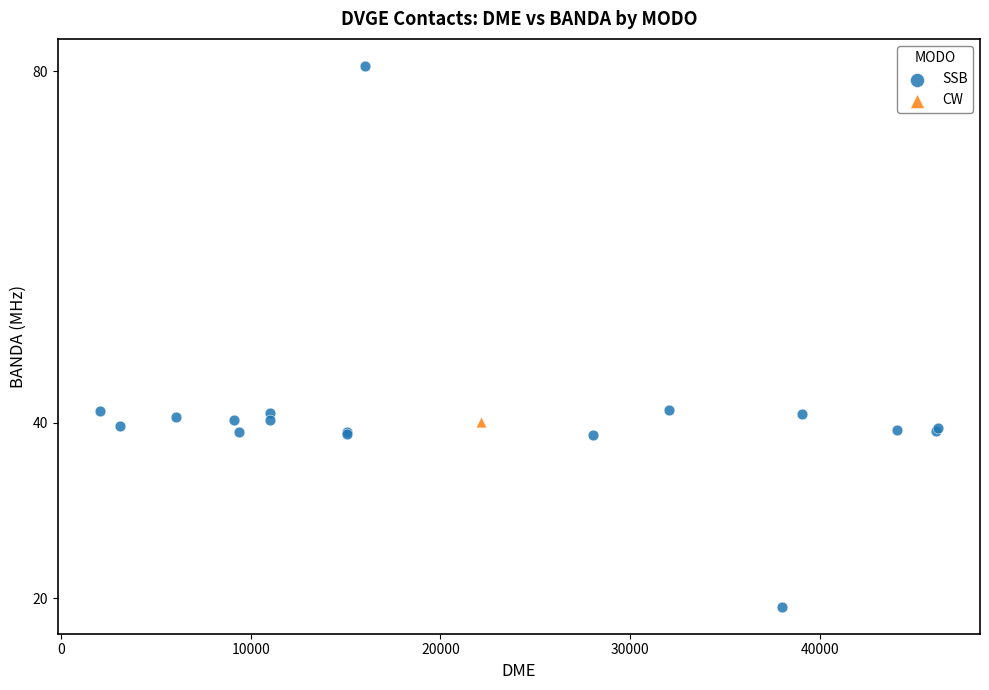

What are all the series names shown in the legend?

SSB, CW